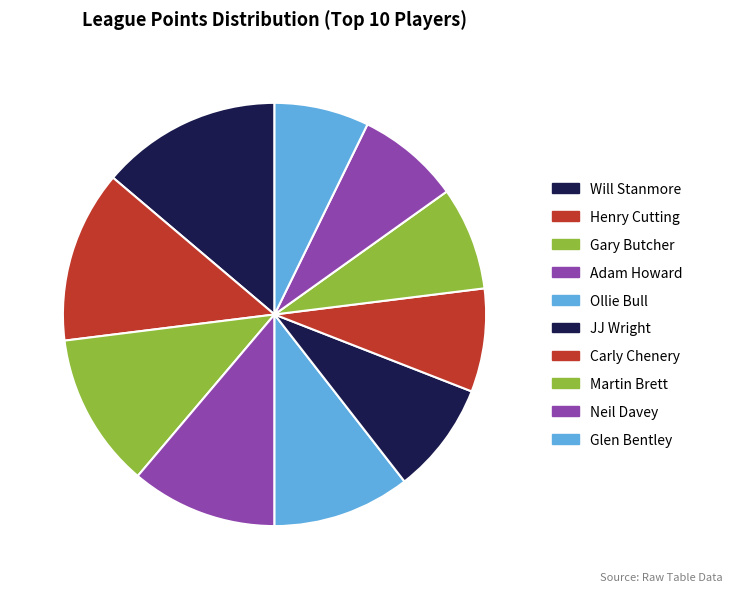

How many segments does this pie chart have?

10